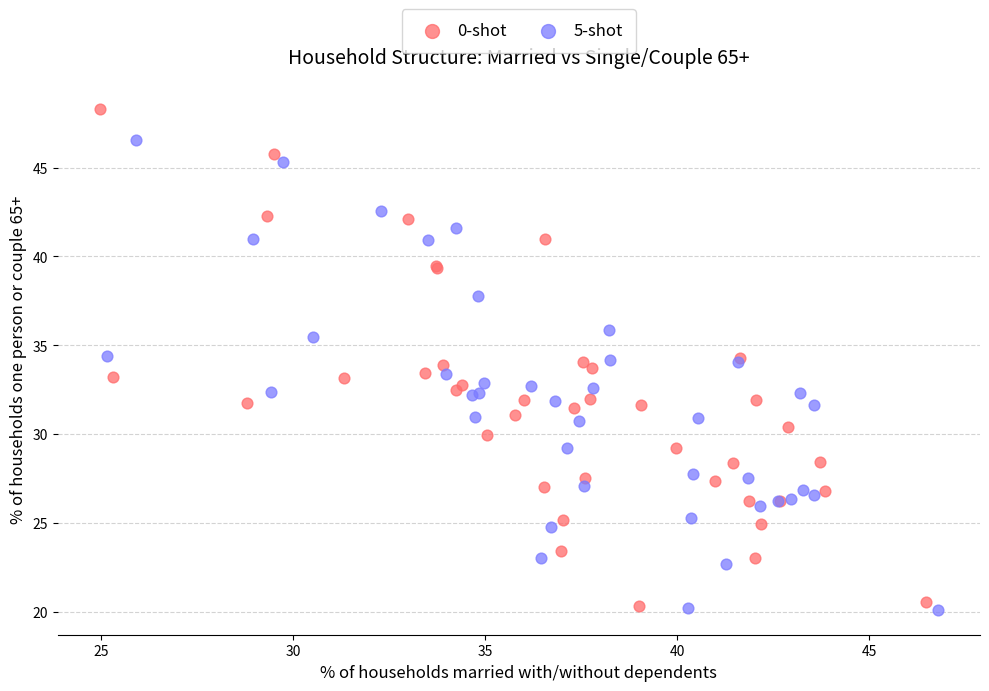

Which series reaches the maximum Y coordinate?

0-shot